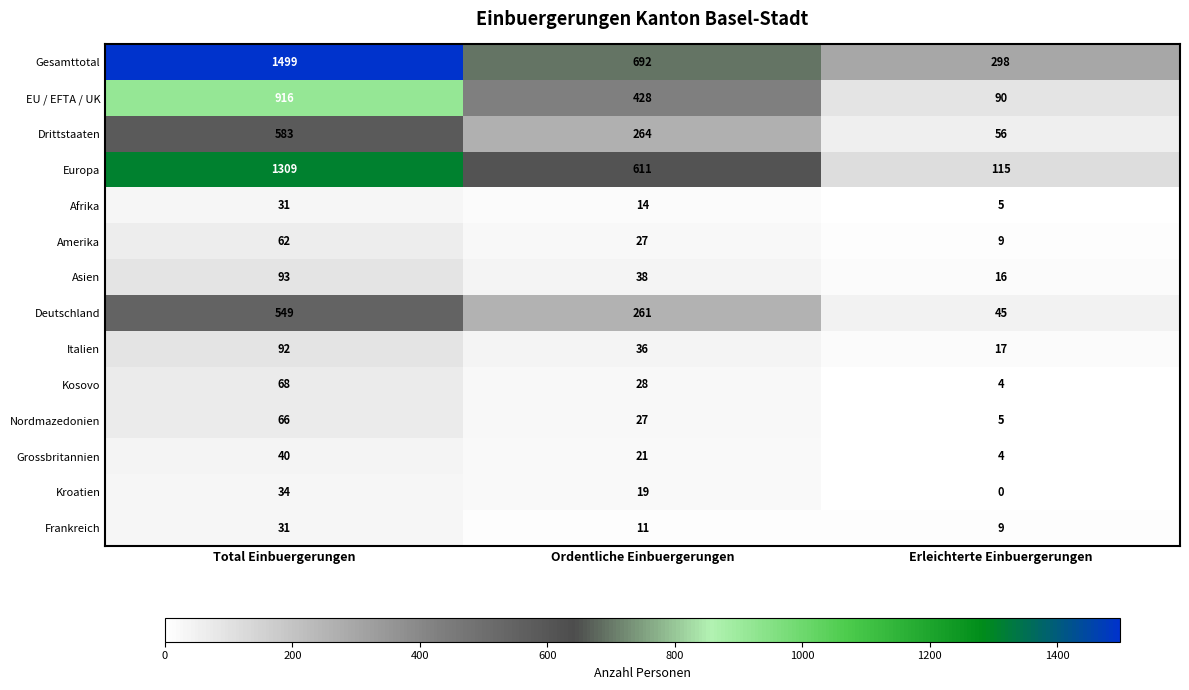

Rank the categories by Italien value from highest to lowest.

Total Einbuergerungen, Ordentliche Einbuergerungen, Erleichterte Einbuergerungen